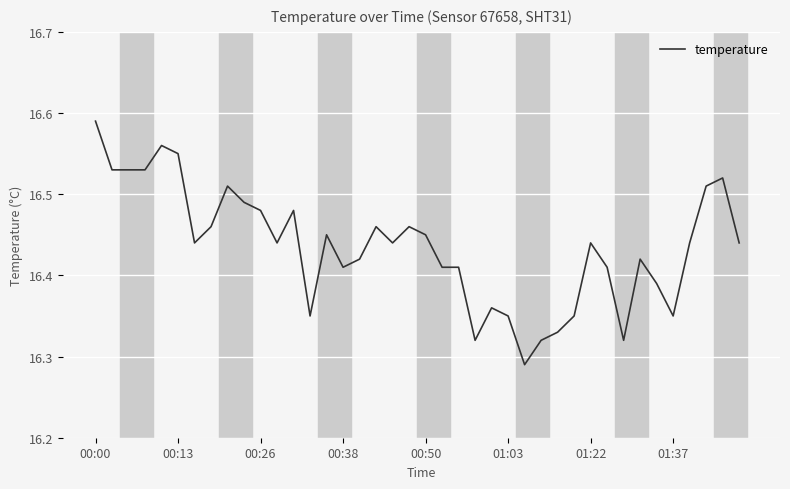

Does the chart have visible grid lines?

Yes